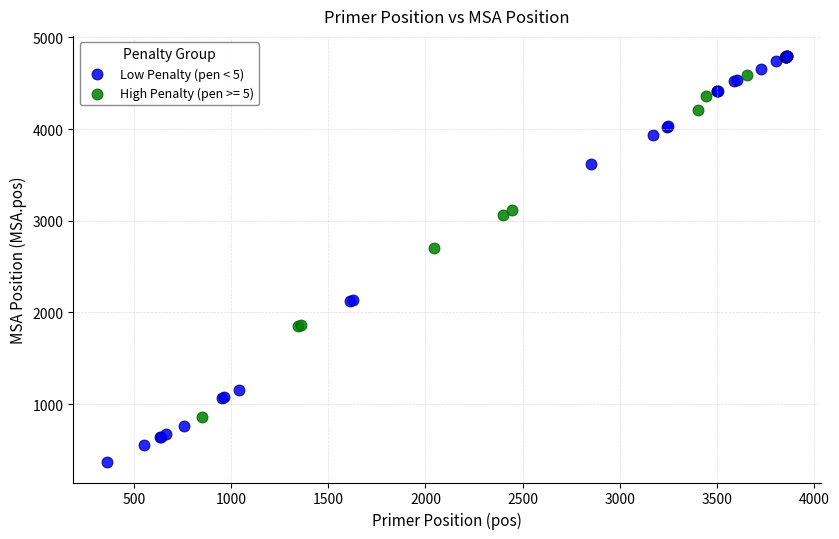

Which series reaches the minimum Y coordinate?

Low Penalty (pen < 5)